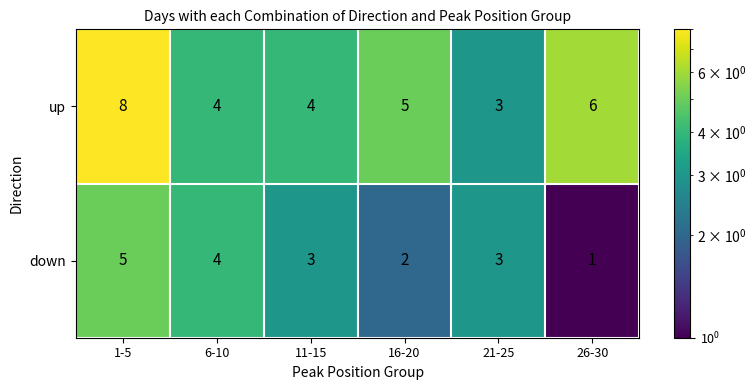

How many values in the up series are below 5?

3